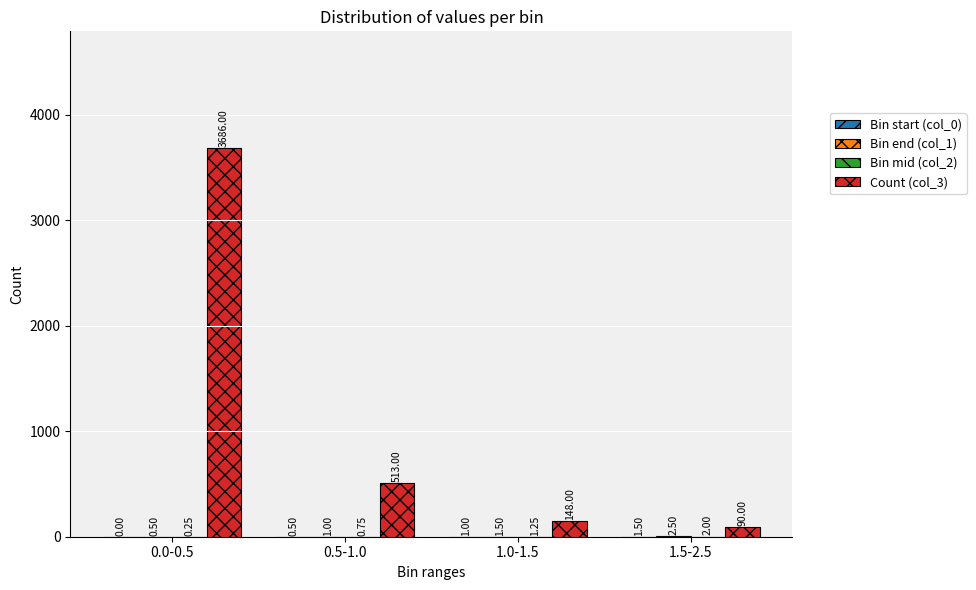

What is the total value across all series at 0.0-0.5?

3686.8